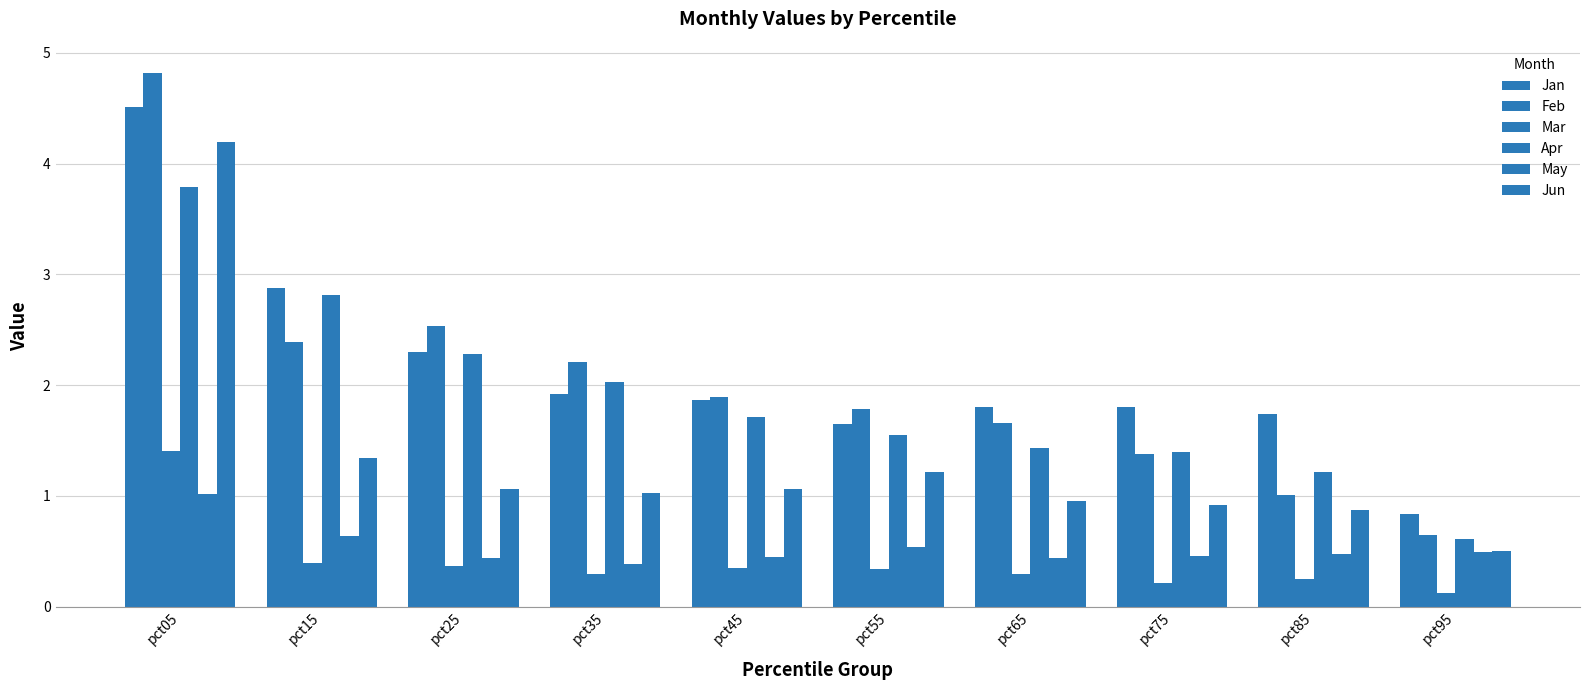

List the series in order of their peak value, lowest first.

May, Mar, Apr, Jun, Jan, Feb